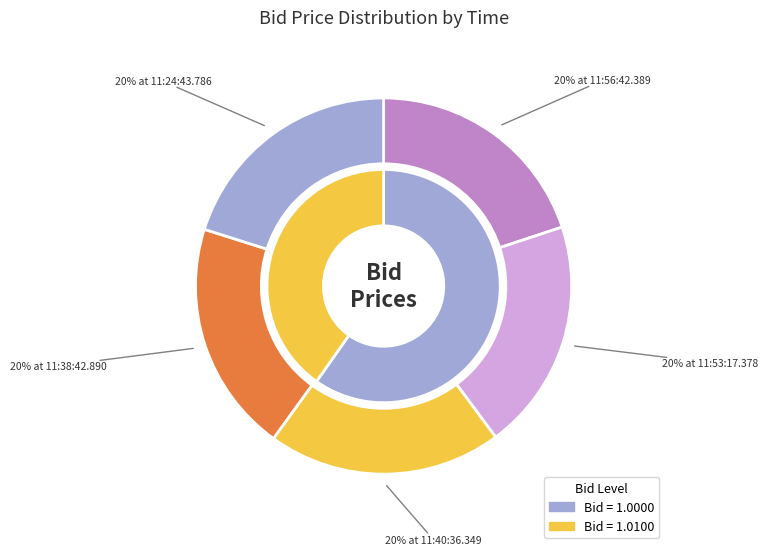

Is there a majority slice in this chart?

No